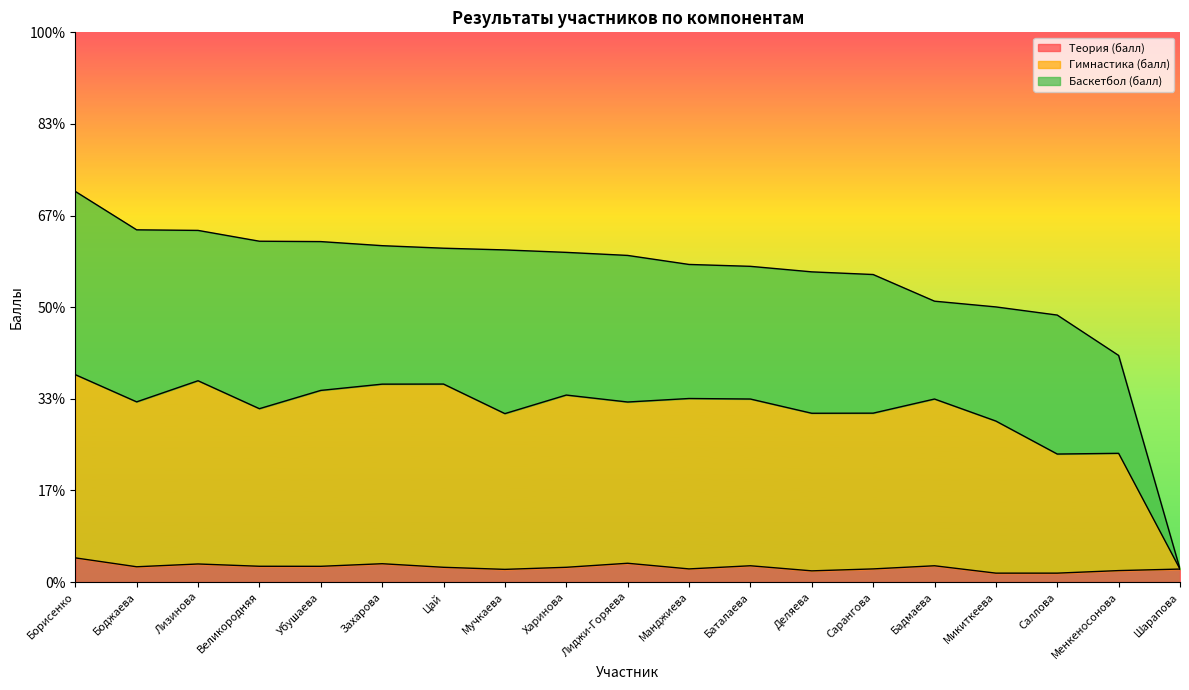

How many interior local valleys does the Гимнастика (балл) series have?

6